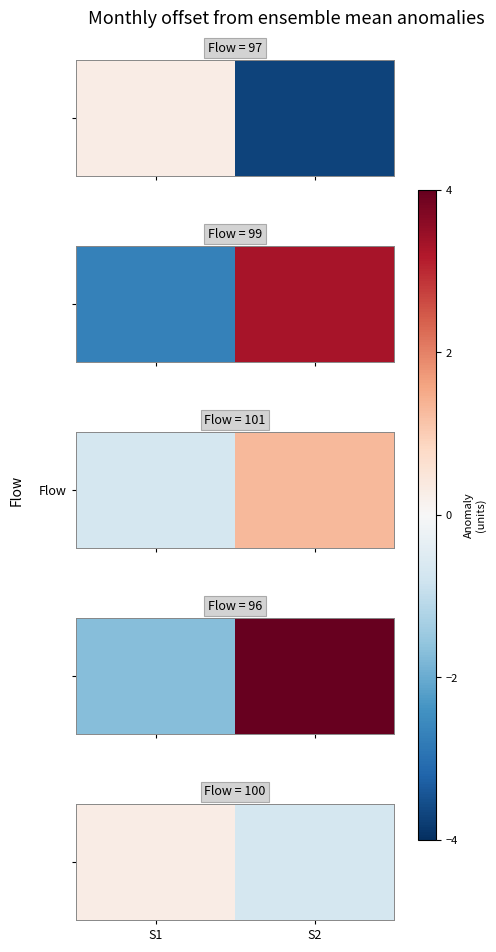

At which label does the data first exceed 0?

S1